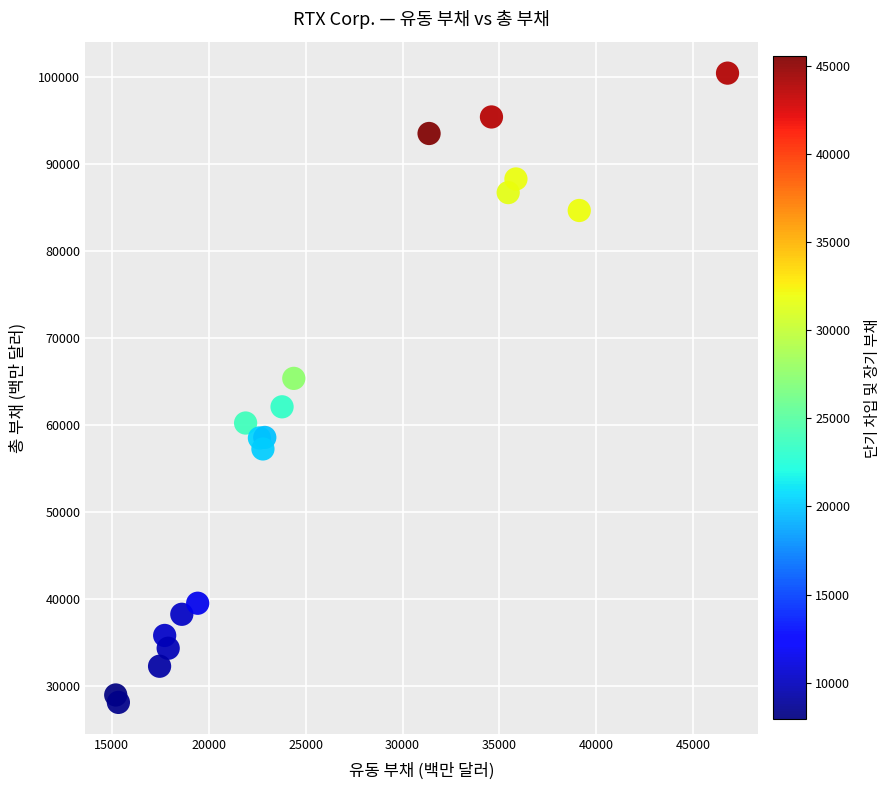

What Y value in the scatter plot is closest to 64290?

65368